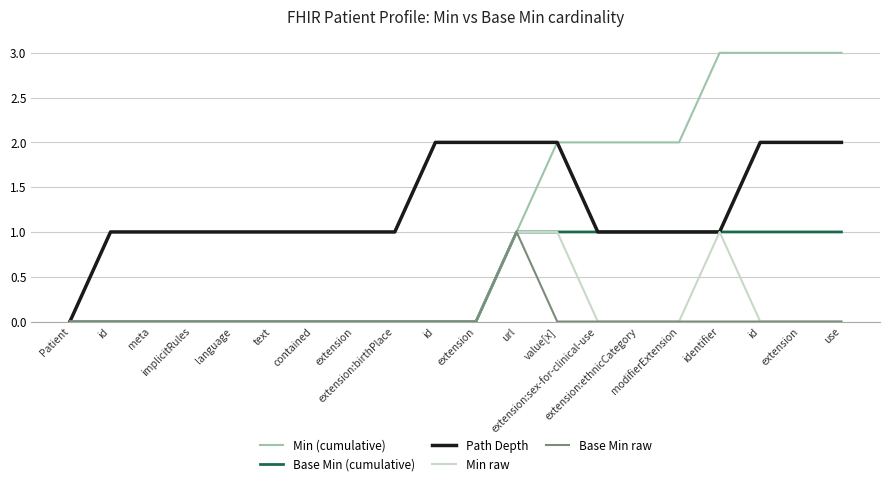

What is the greatest value displayed?

3